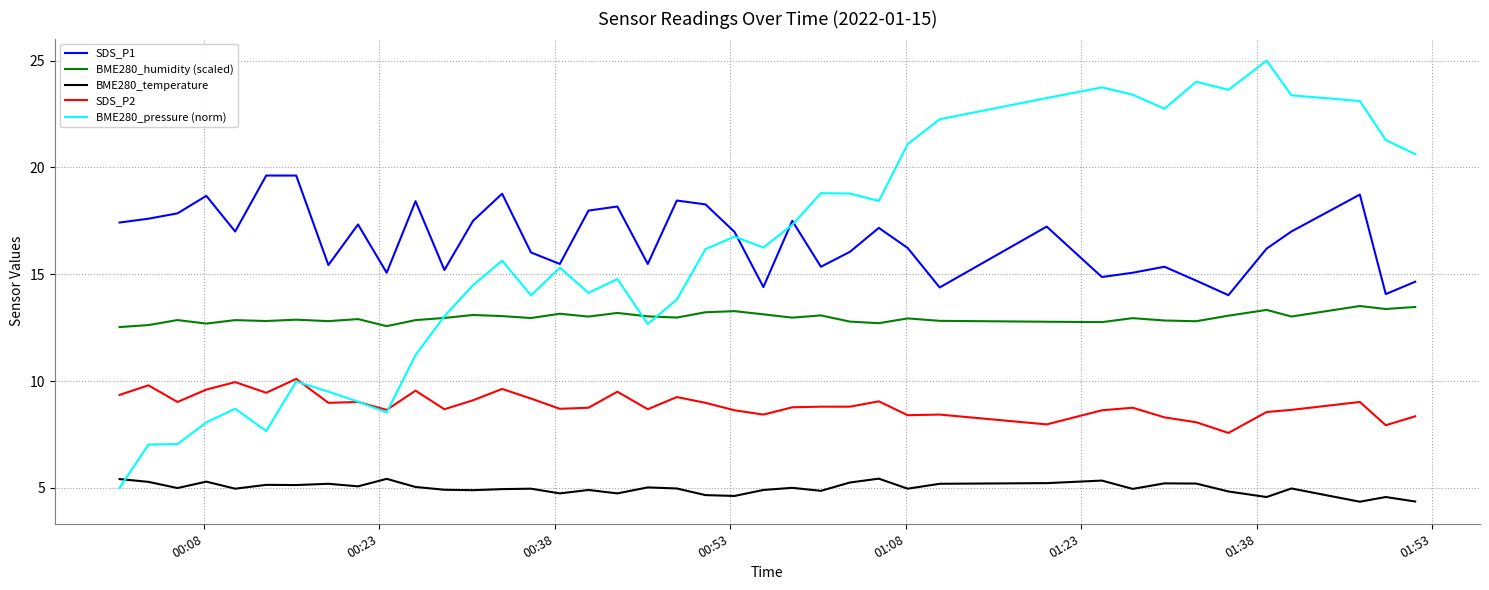

True or false: SDS_P2 and BME280_temperature cross at least once.

False